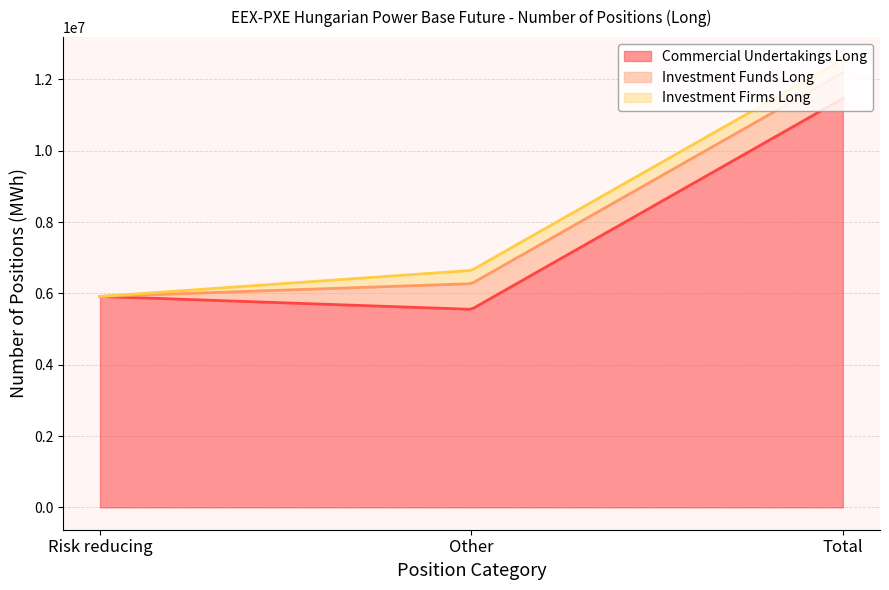

List the labels in order of Investment Firms Long value, smallest first.

Risk reducing, Other, Total